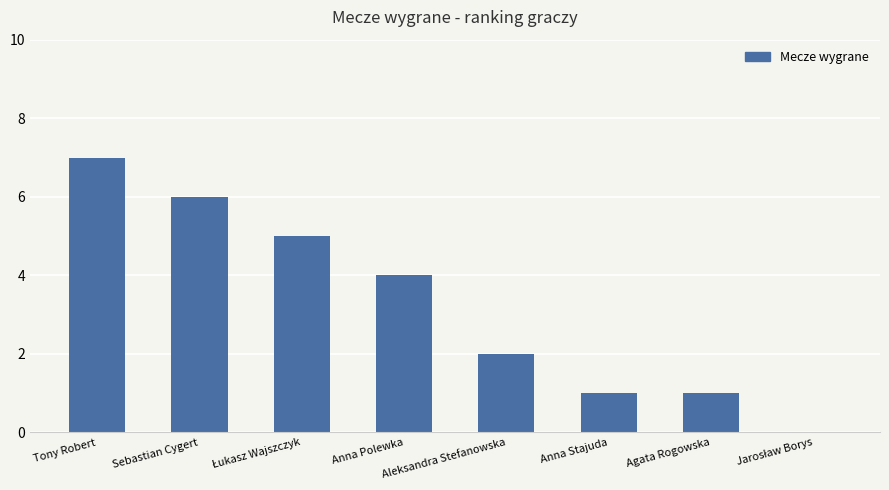

What is the greatest value displayed?

7